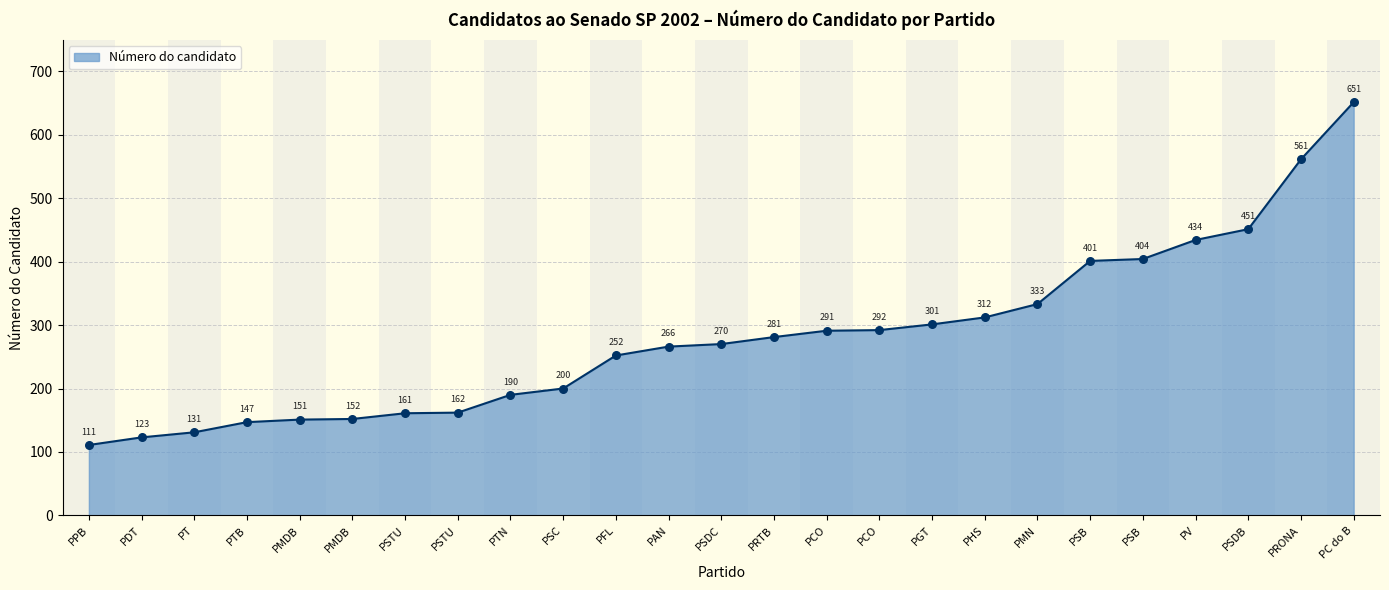

Does the chart have visible grid lines?

Yes